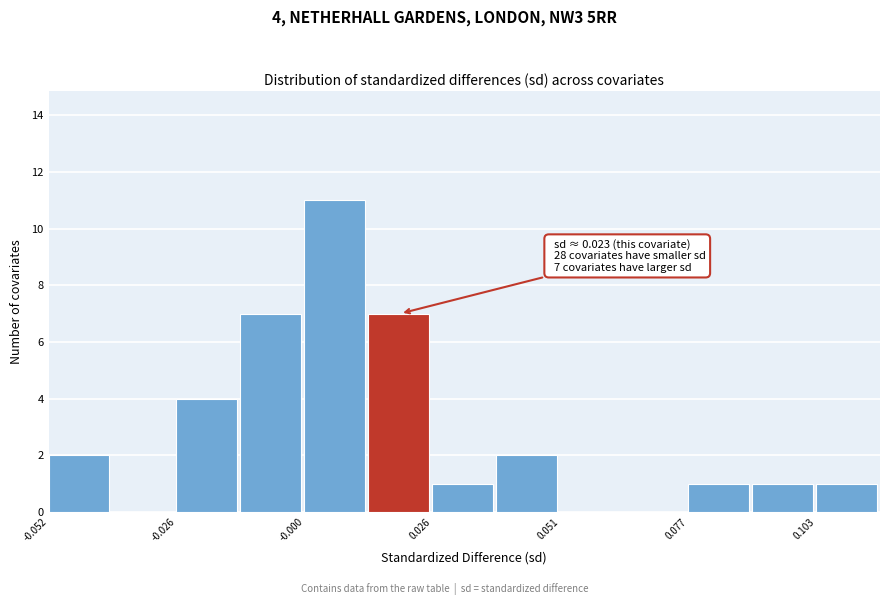

Read against the x-axis, roughly where is the centre of the tallest bar?

0.005